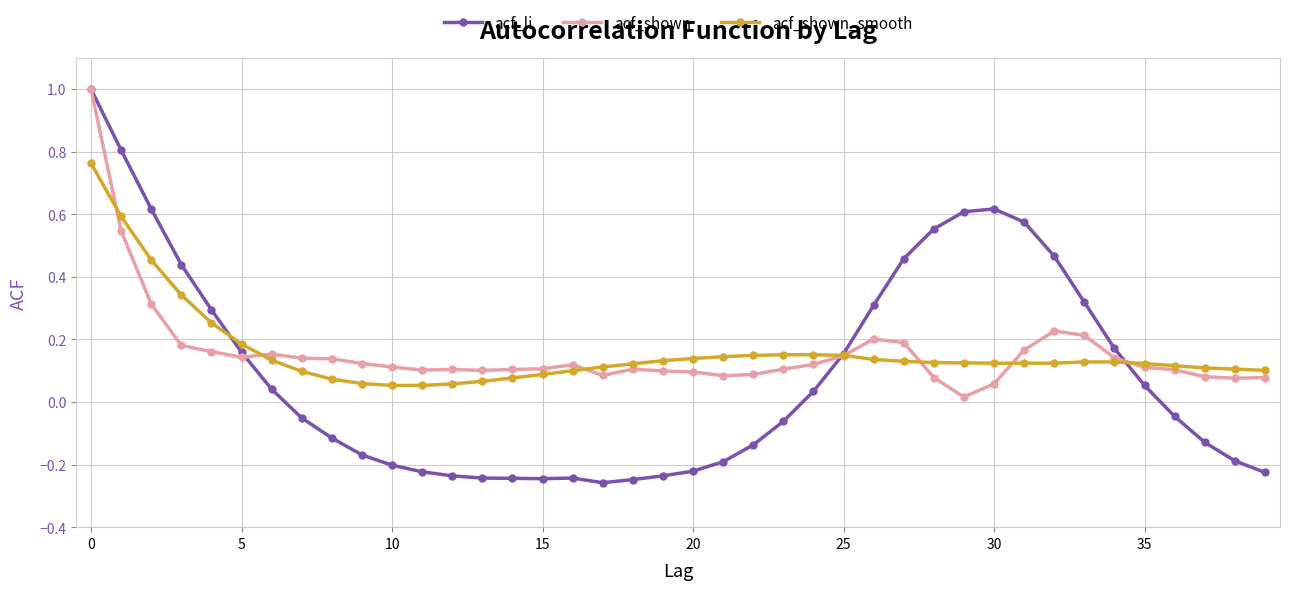

What is the maximum value shown in the chart?

1.0